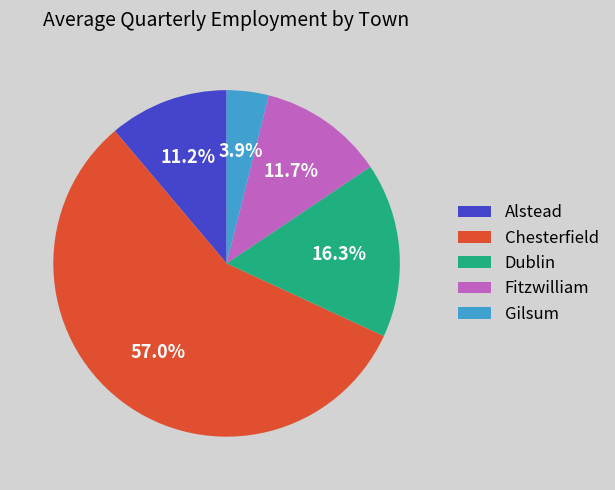

Rank the categories by value from highest to lowest.

Chesterfield, Dublin, Fitzwilliam, Alstead, Gilsum